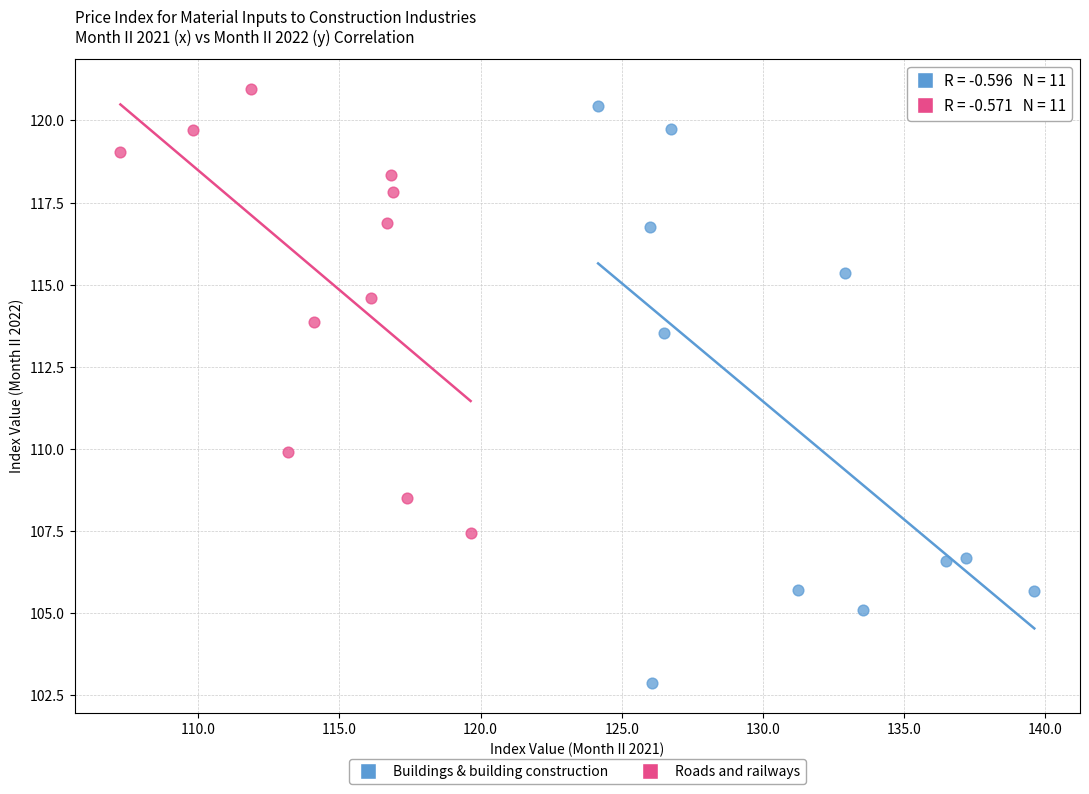

Which series reaches the minimum Y coordinate?

Buildings & building construction